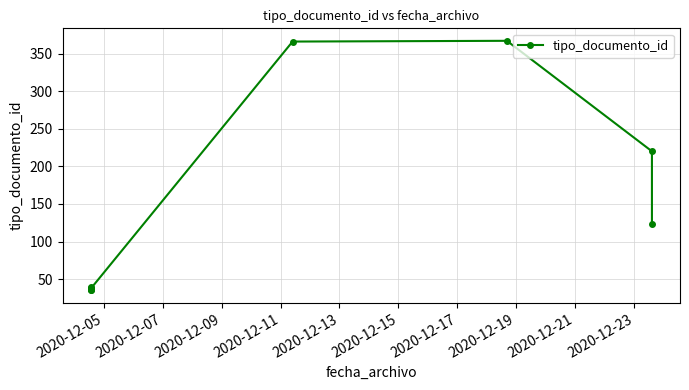

What is the minimum value shown in the chart?

35